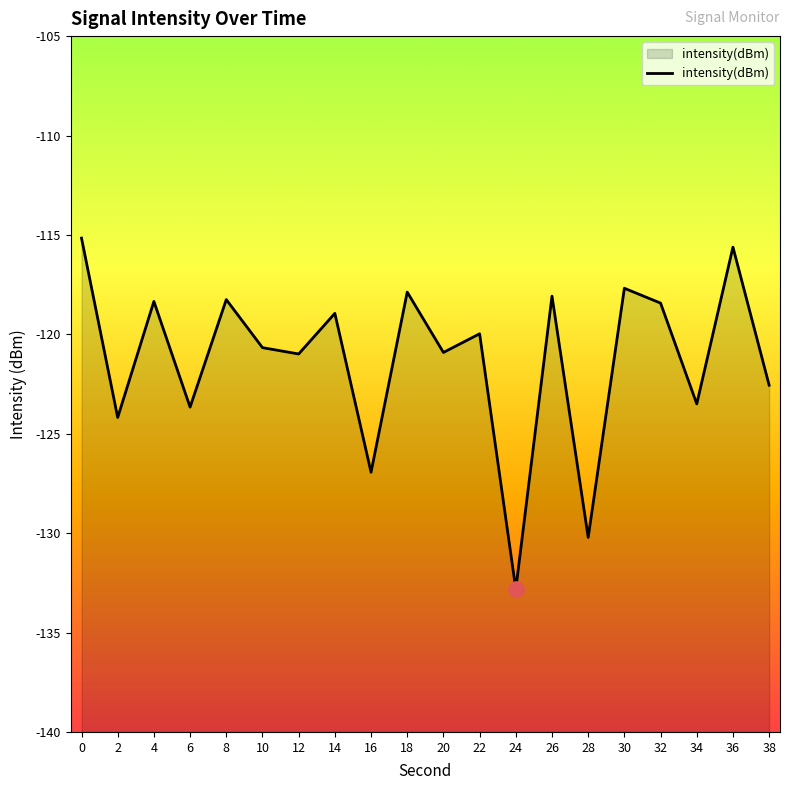

What is the change in value from 8 to 32?

-0.2